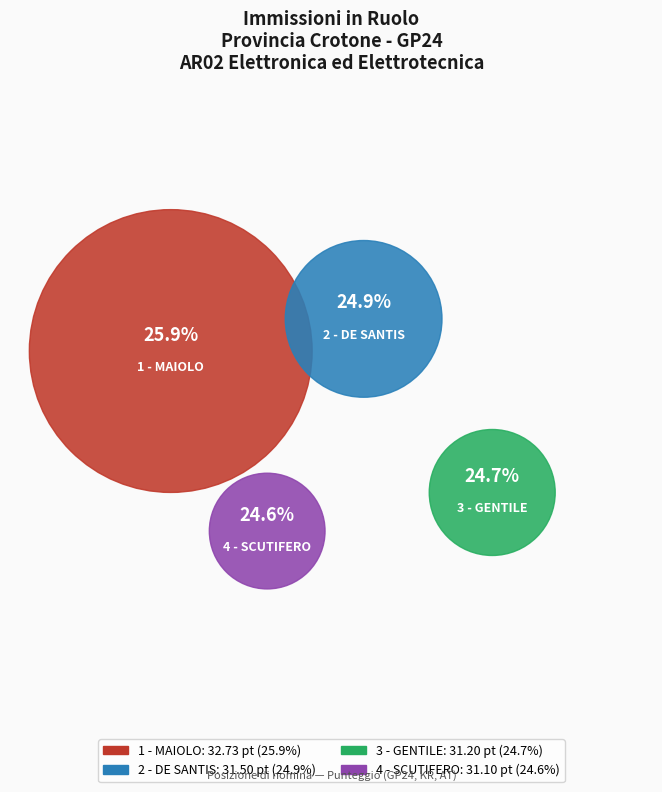

Approximately how many times larger is the value at 4 - SCUTIFERO compared to 2 - DE SANTIS?

1.0